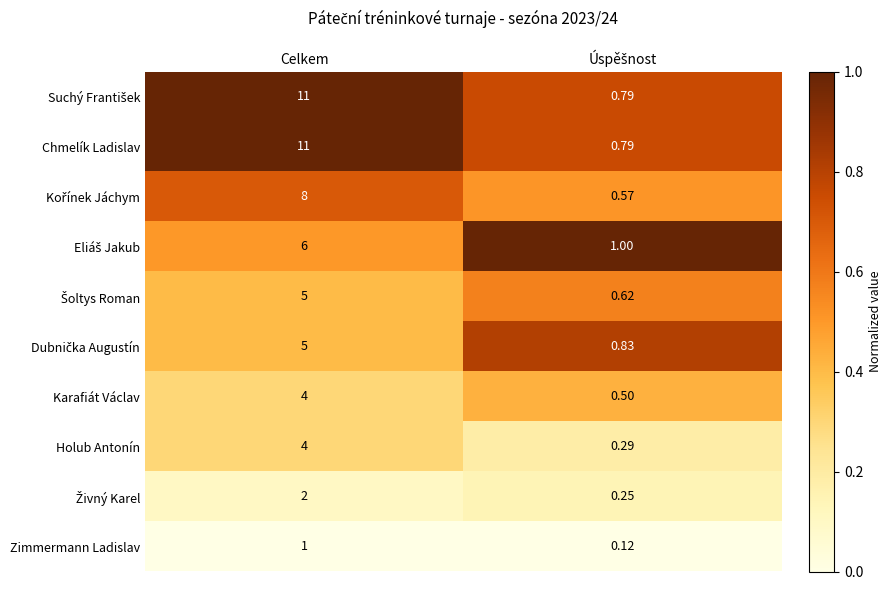

What is the greatest value displayed?

11.0